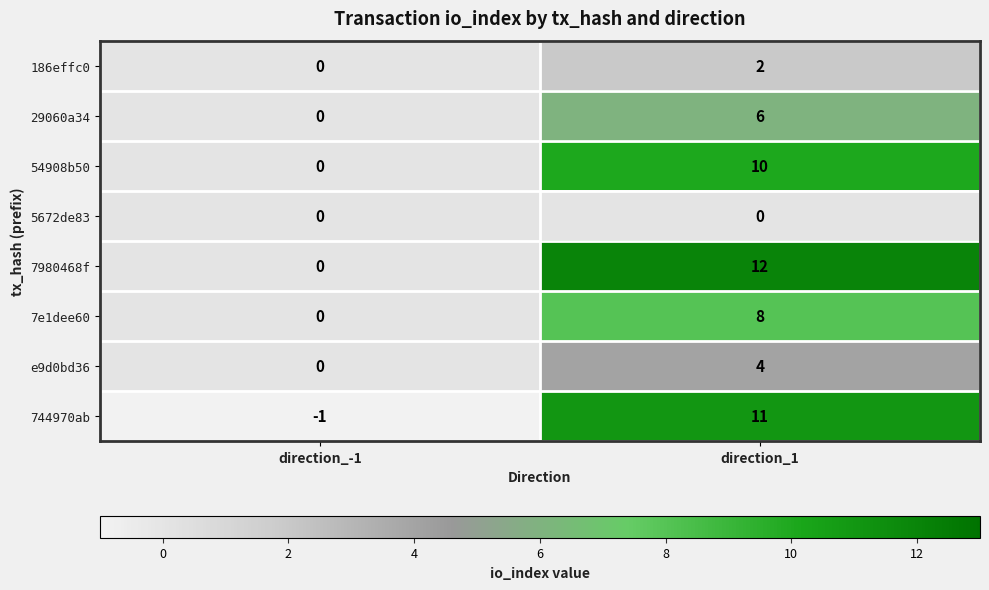

At how many categories does at least one series exceed 2?

1